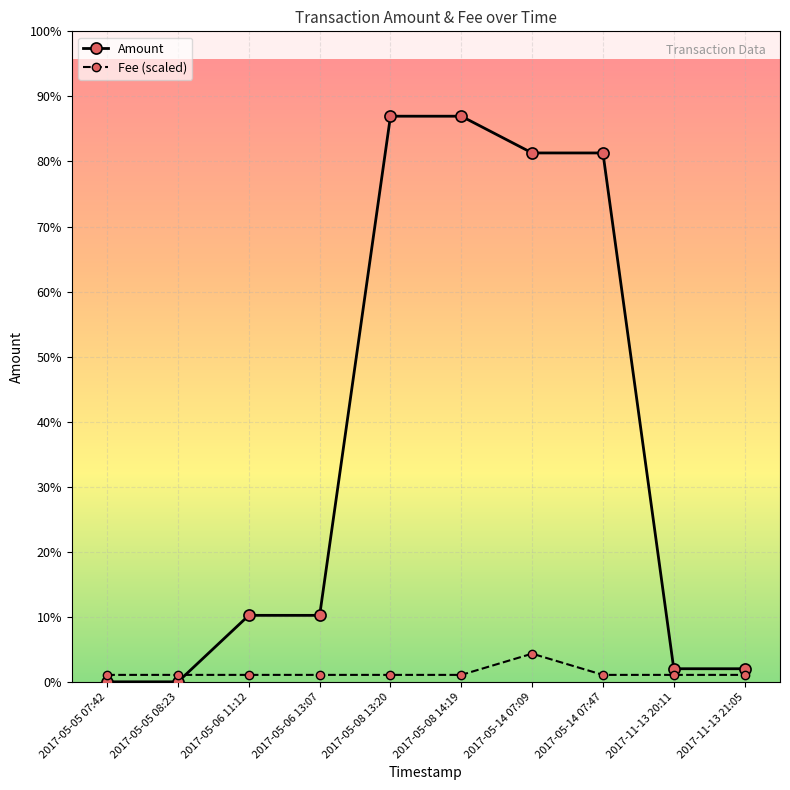

What are all the series names shown in the legend?

Amount, Fee (scaled)